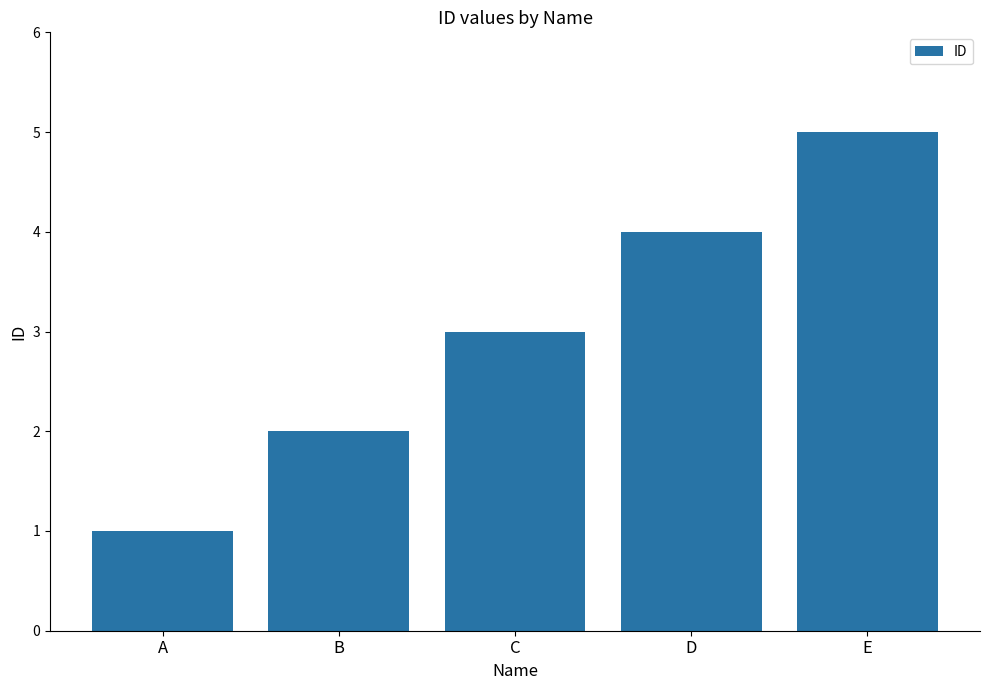

Is it true that the value at D is 4?

True